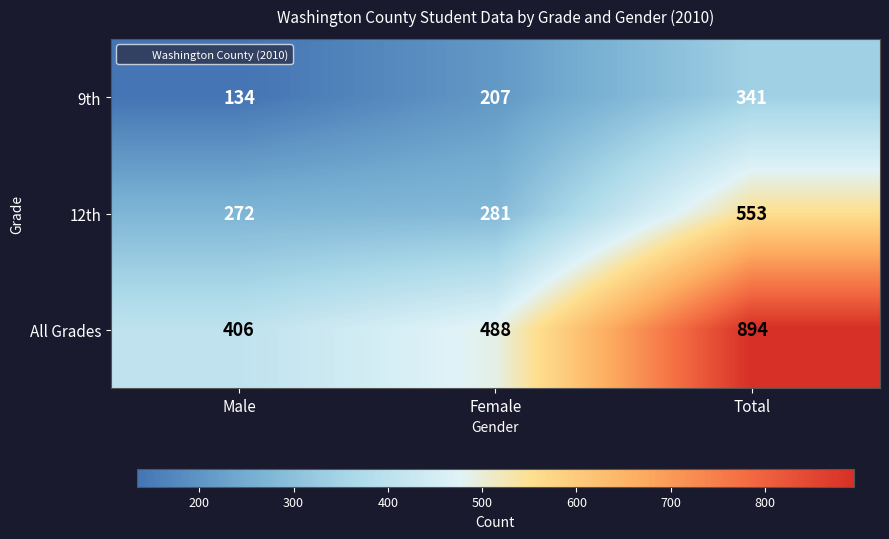

What is the spread (max minus min) of values at Male?

272